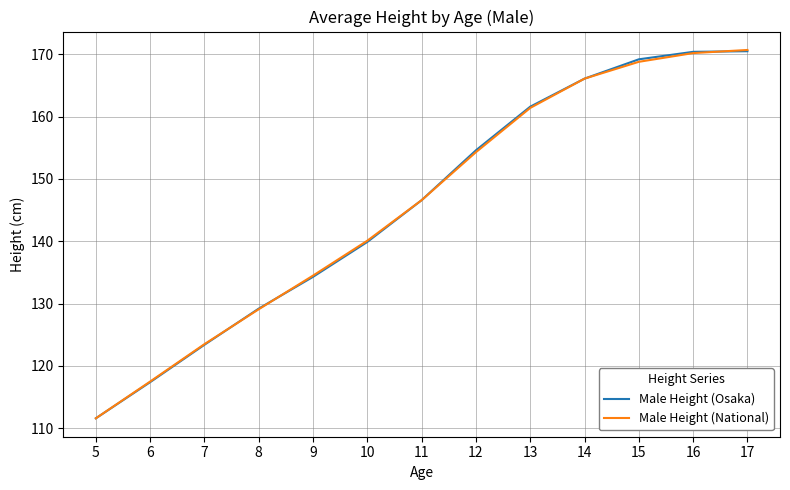

At which label is Male Height (National) closest to 141?

10